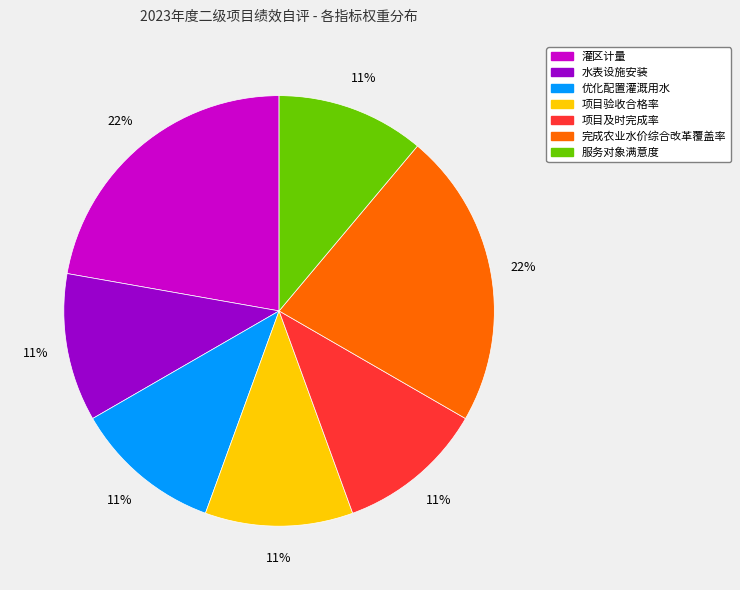

Count the number of slices in the pie.

7